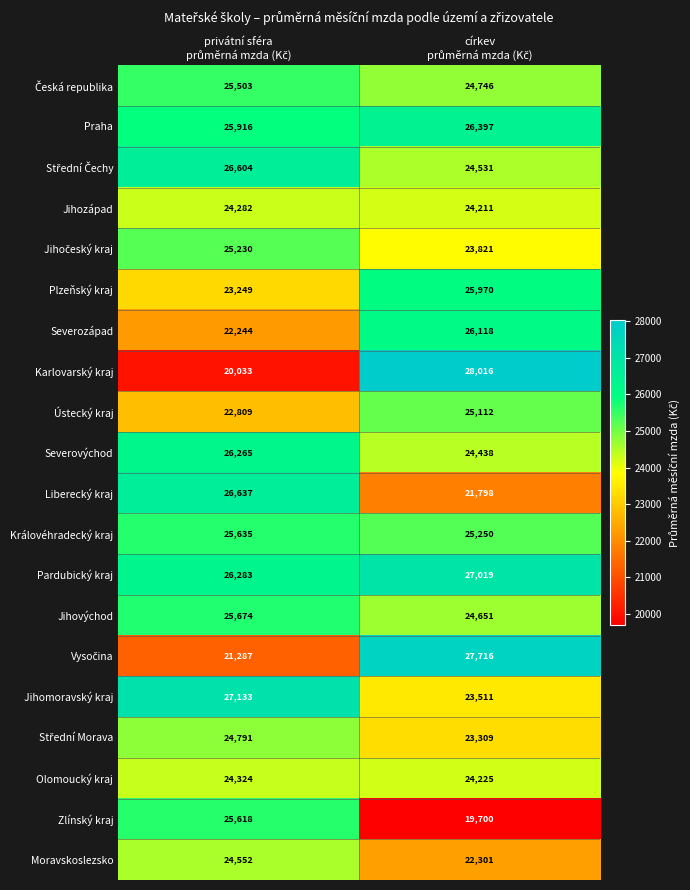

Which series has the largest range (max minus min)?

Karlovarský kraj